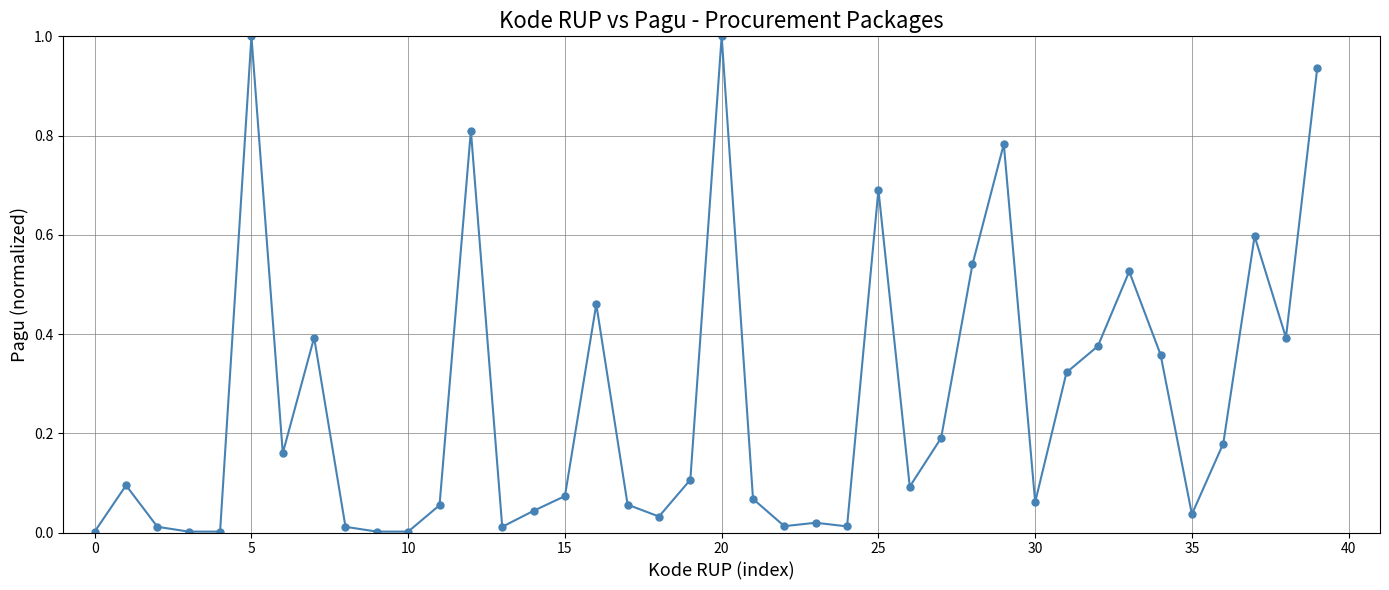

What is the sum of all values?

10.5